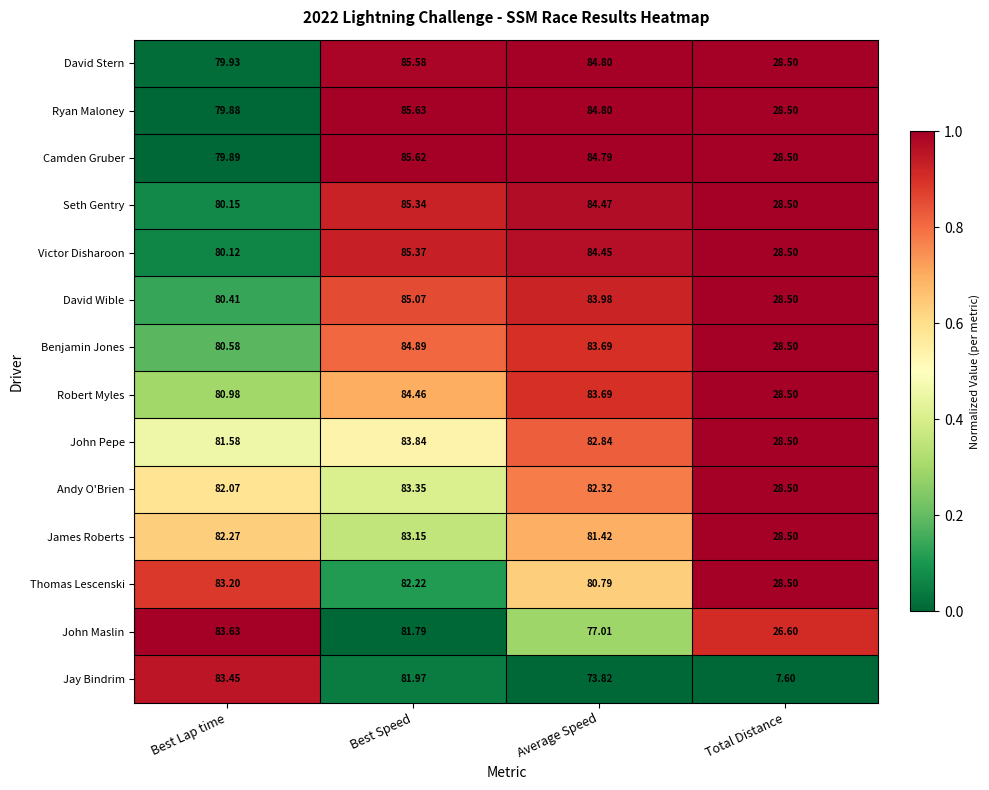

List the series in order of their peak value, highest first.

Ryan Maloney, Camden Gruber, David Stern, Victor Disharoon, Seth Gentry, David Wible, Benjamin Jones, Robert Myles, John Pepe, John Maslin, Jay Bindrim, Andy O'Brien, Thomas Lescenski, James Roberts